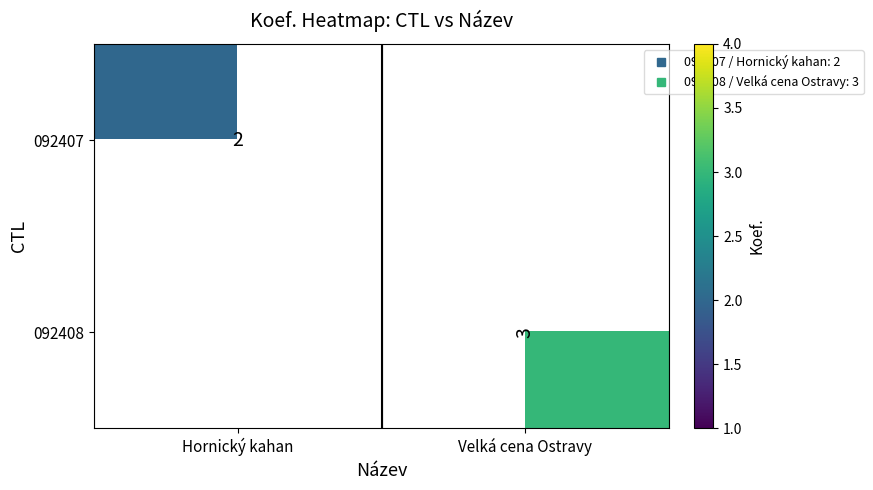

At how many categories does at least one series exceed 2?

1